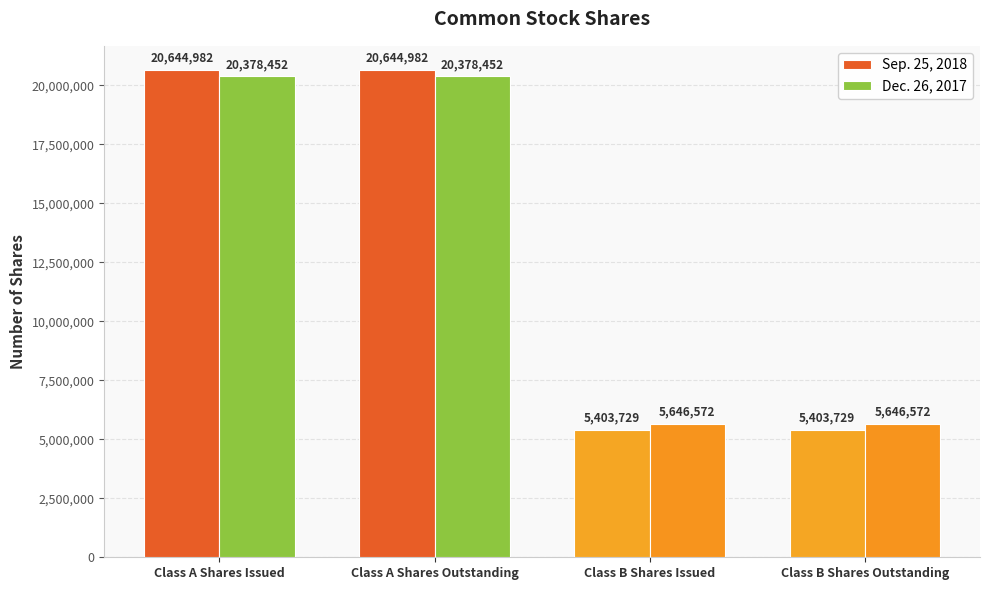

Reading left to right, extract all data points from this chart.

Sep. 25, 2018: 20644982	20644982	5403729	5403729
Dec. 26, 2017: 20378452	20378452	5646572	5646572